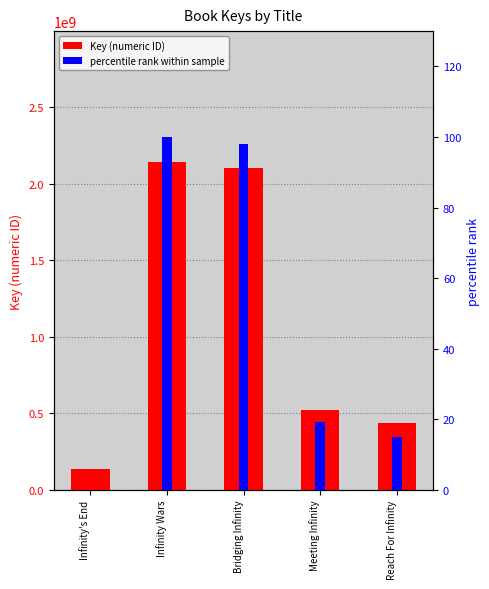

Is the value of percentile rank within sample at Reach For Infinity greater than the value of Key (numeric ID) at Infinity Wars?

No